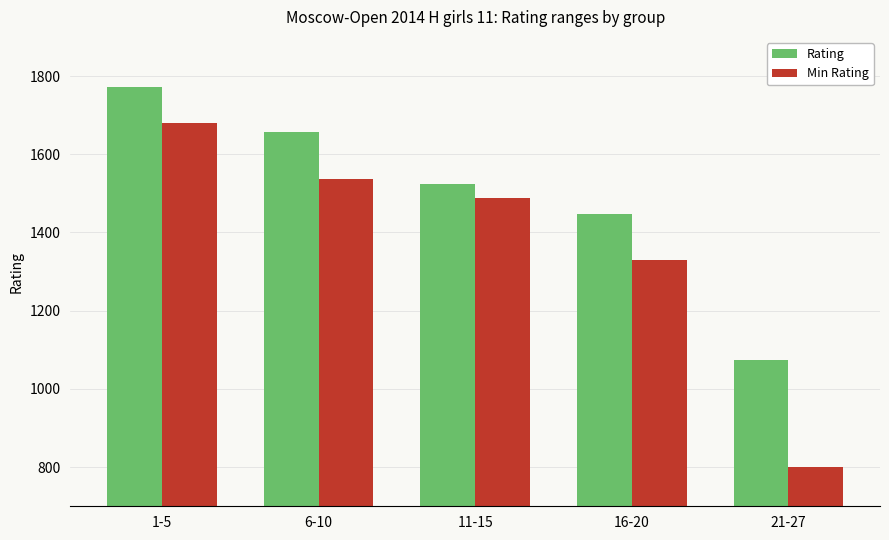

Which series has the largest total across all categories?

Rating